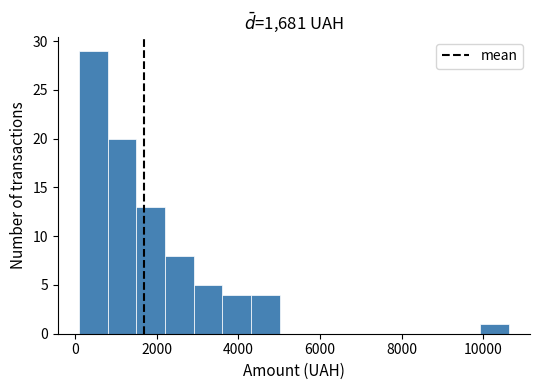

Read against the x-axis, roughly where is the centre of the tallest bar?

400